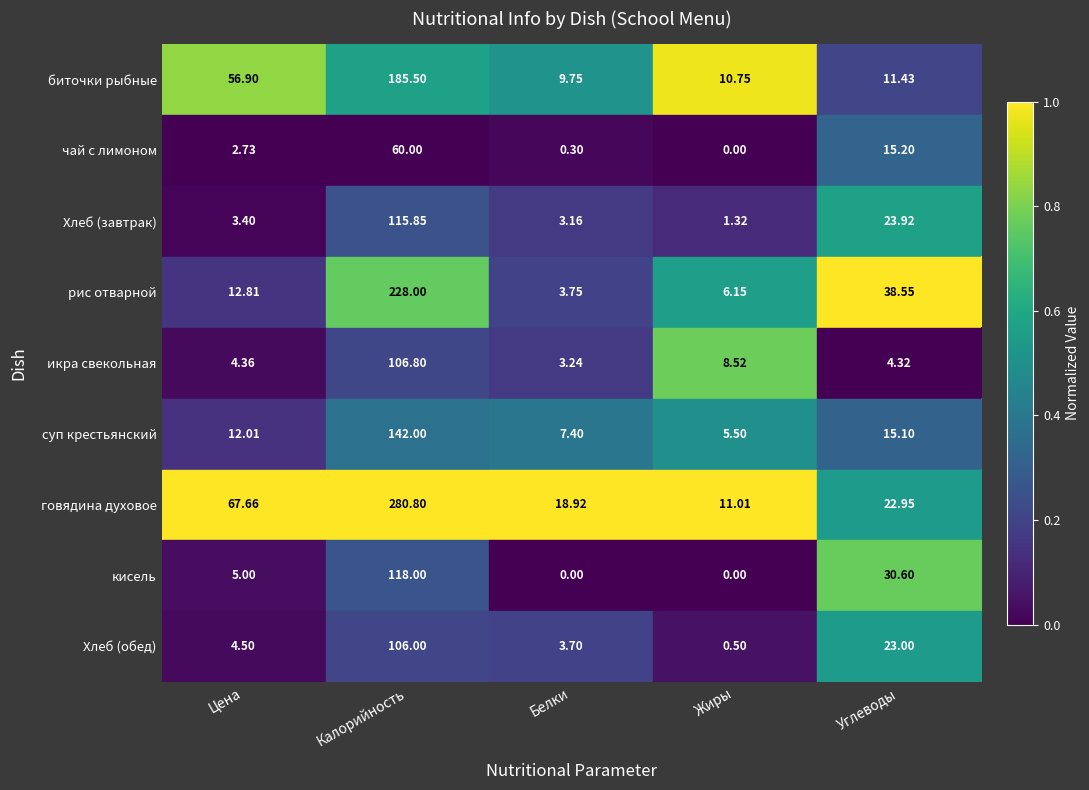

What is the spread (max minus min) of values at Калорийность?

220.8